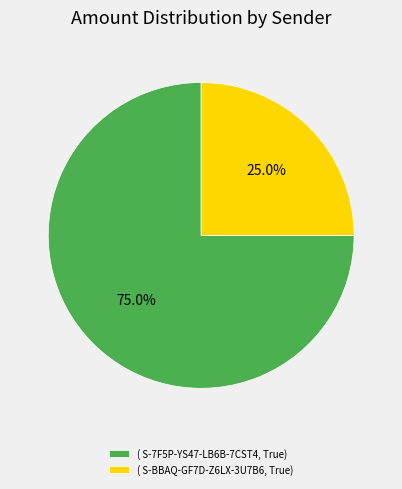

What percentage do ( S-7F5P-YS47-LB6B-7CST4, True) and ( S-BBAQ-GF7D-Z6LX-3U7B6, True) together represent?

100.0%